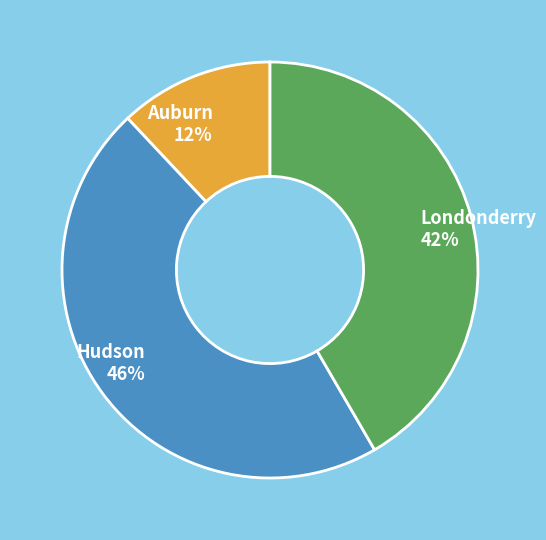

Which slice is the smallest?

Auburn